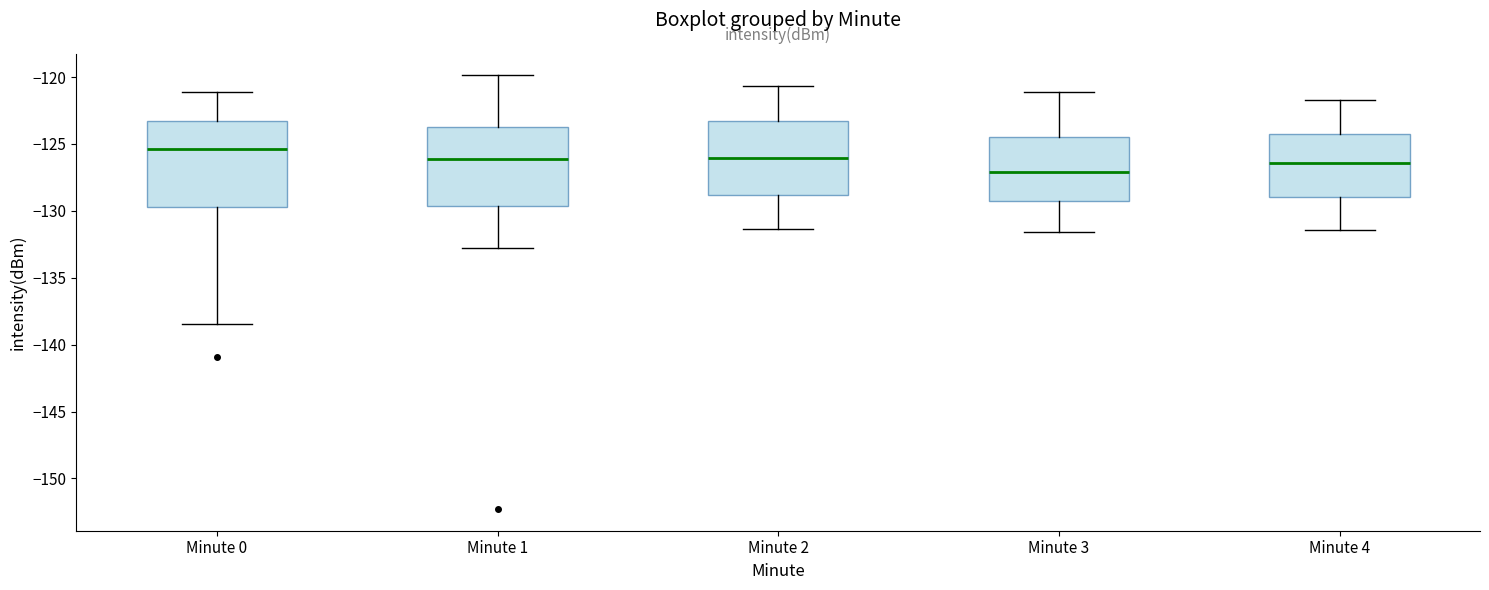

Reading left to right, transcribe this box plot: for each box, give where its median line is, the range the box spans, and where its two whiskers end, as read against the y-axis. The values are not printed on the chart, so give them approximately, as read against the axis.

Minute 0: median -125.5, box -129.5 to -123.5, whiskers -138.5 to -121.0
Minute 1: median -126.0, box -129.5 to -123.5, whiskers -133.0 to -120.0
Minute 2: median -126.0, box -129.0 to -123.5, whiskers -131.5 to -120.5
Minute 3: median -127.0, box -129.5 to -124.5, whiskers -131.5 to -121.0
Minute 4: median -126.5, box -129.0 to -124.5, whiskers -131.5 to -121.5